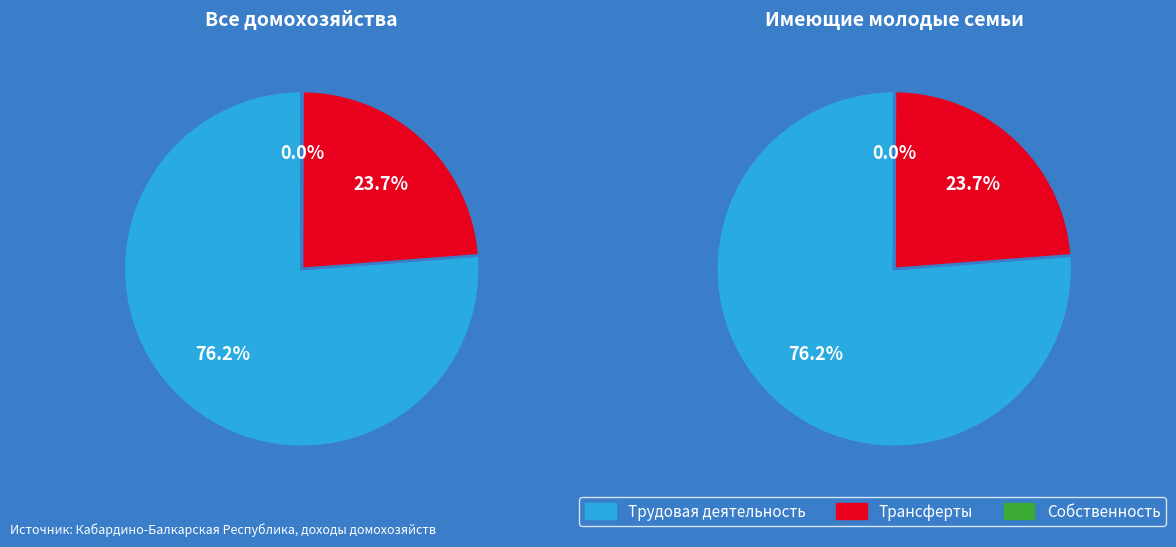

What is the total percentage of Доход от трудовой деятельности and Доход от собственности?

76.3%